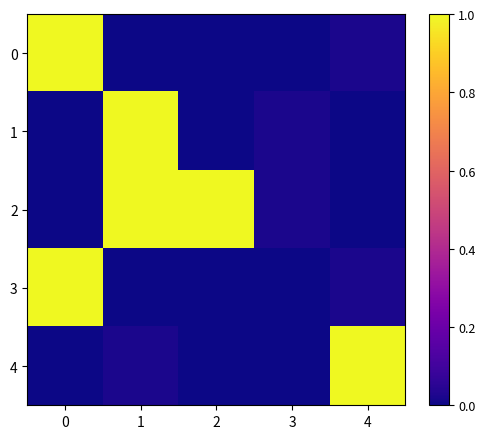

Between 2 and 4, which is larger?

4